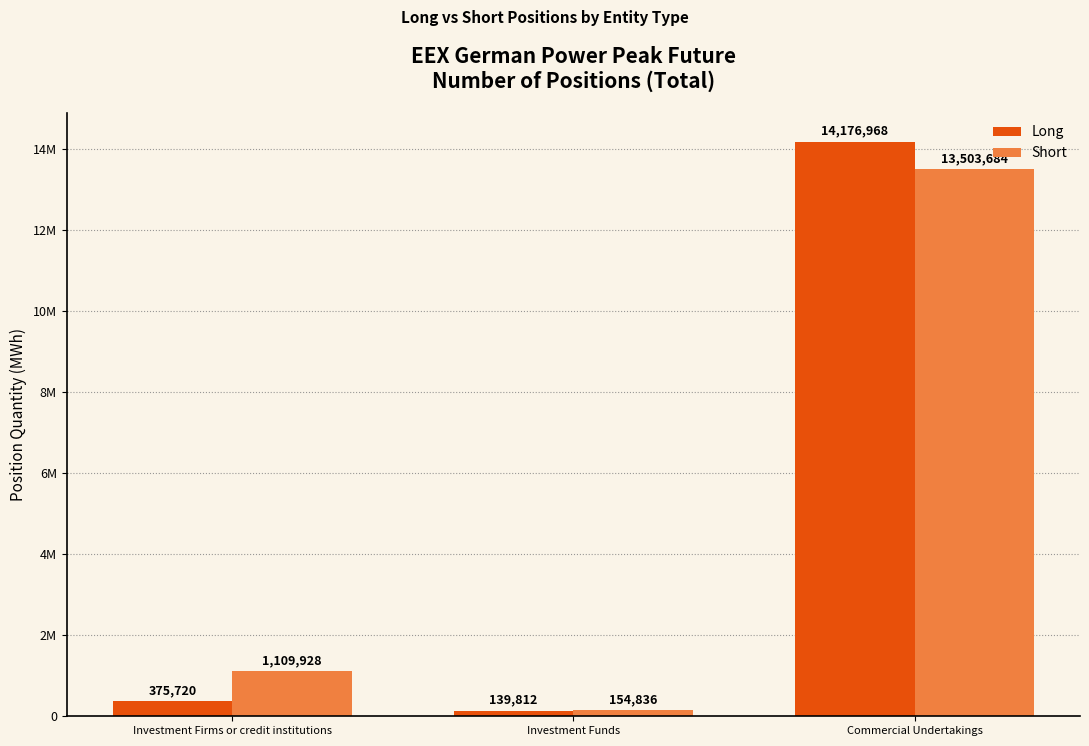

The Long series shows 14176968 at Commercial Undertakings. True or false?

True